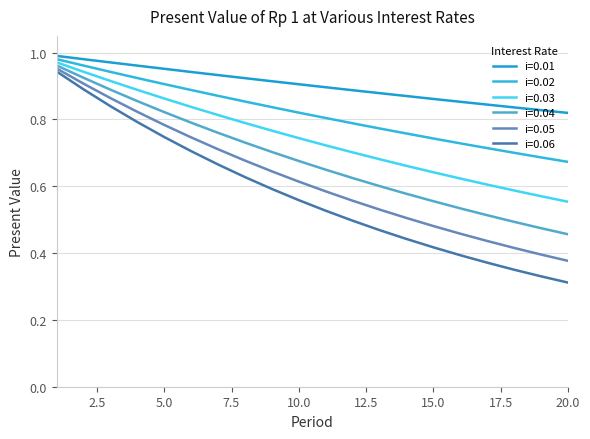

Is this an area chart (filled region under the line)?

No